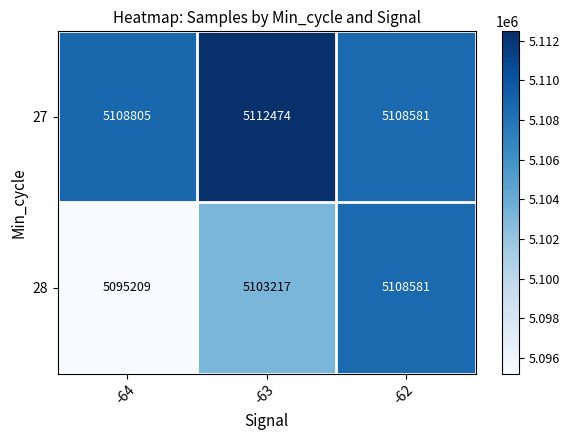

Which series has the largest range (max minus min)?

28